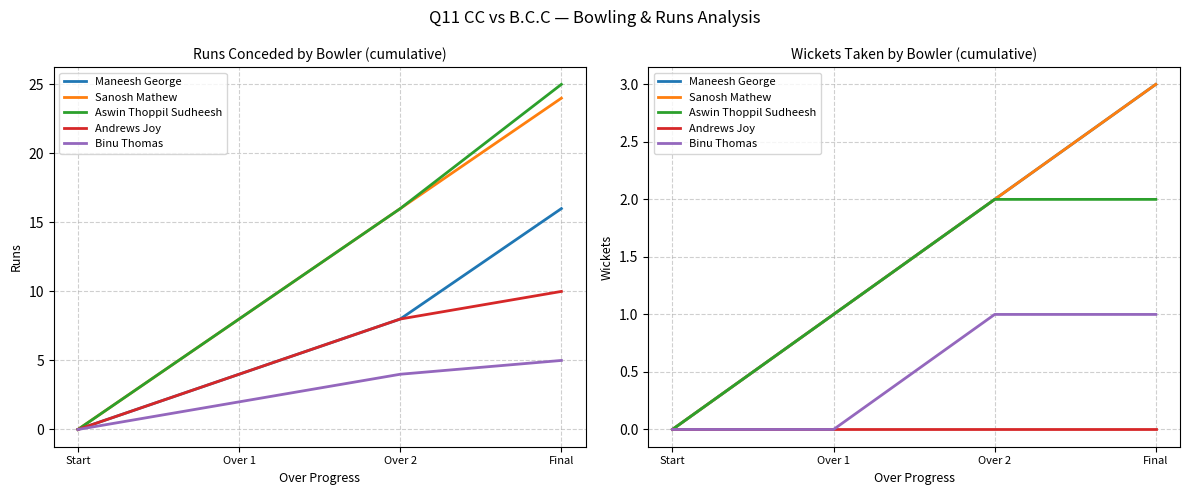

What is the spread (max minus min) of values at Over 2?

2